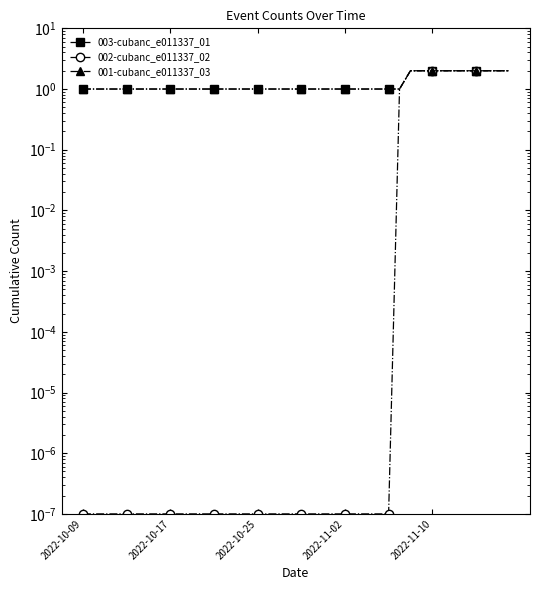

The 002-cubanc_e011337_02 series shows 0.0 at 14. True or false?

True